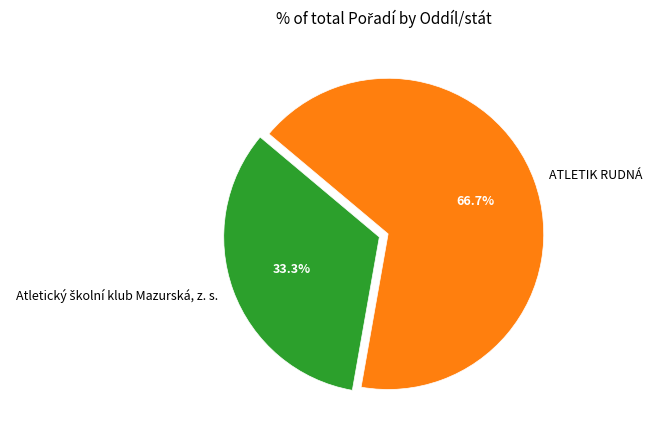

How much of the chart is everything except ATLETIK RUDNÁ?

33.3%